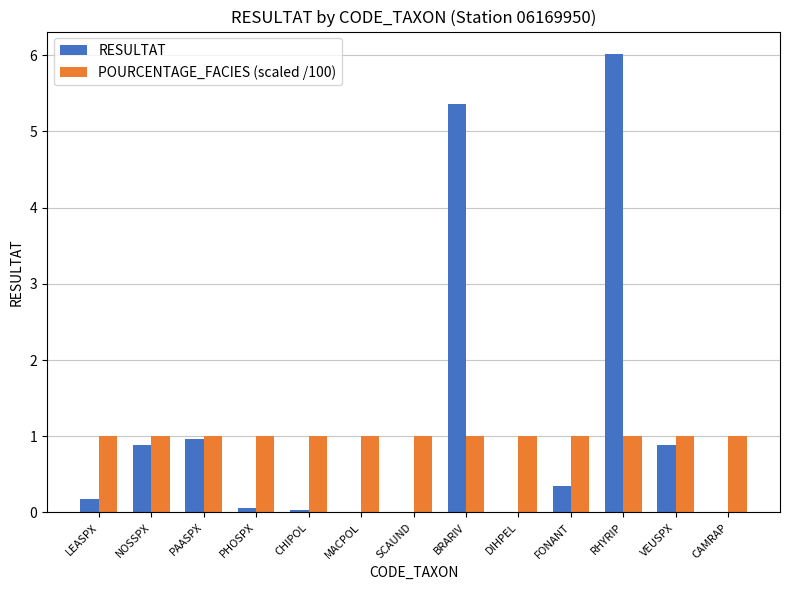

At which category does the chart reach its peak across all series?

RHYRIP